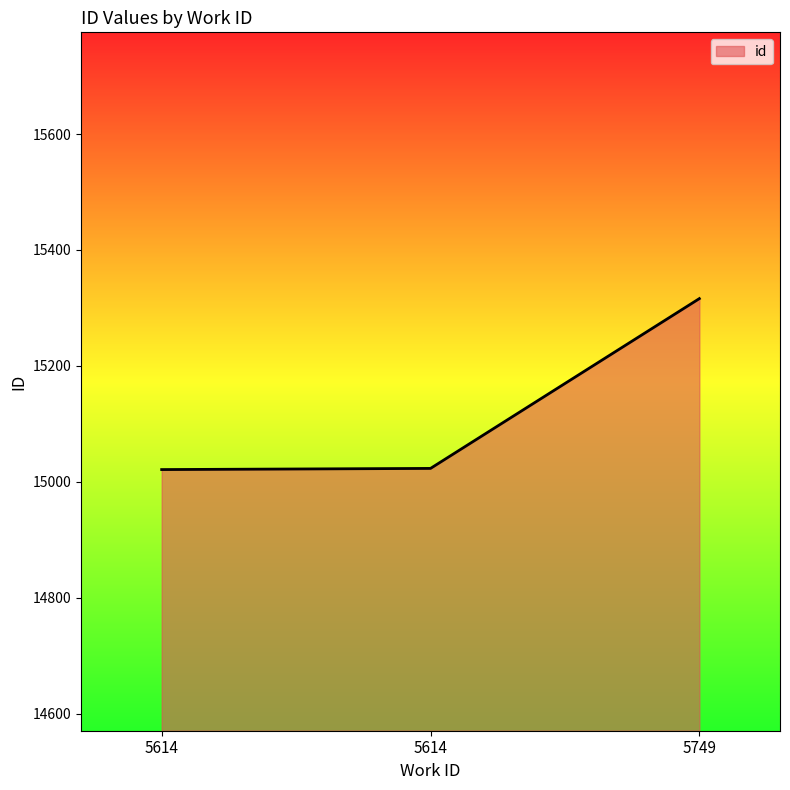

How many lines are shown in the chart?

1